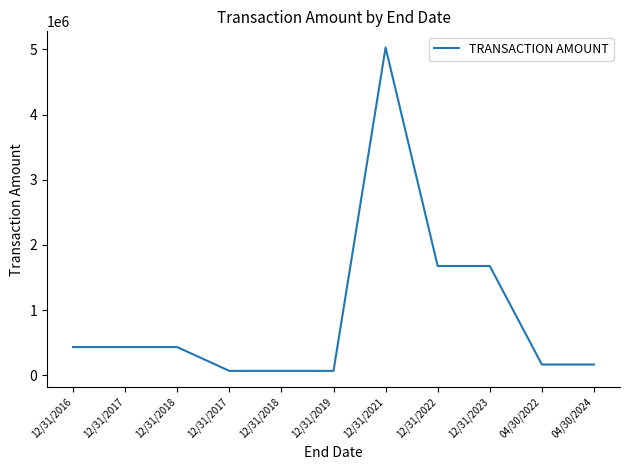

What is the approximate value at 12/31/2018?

432300